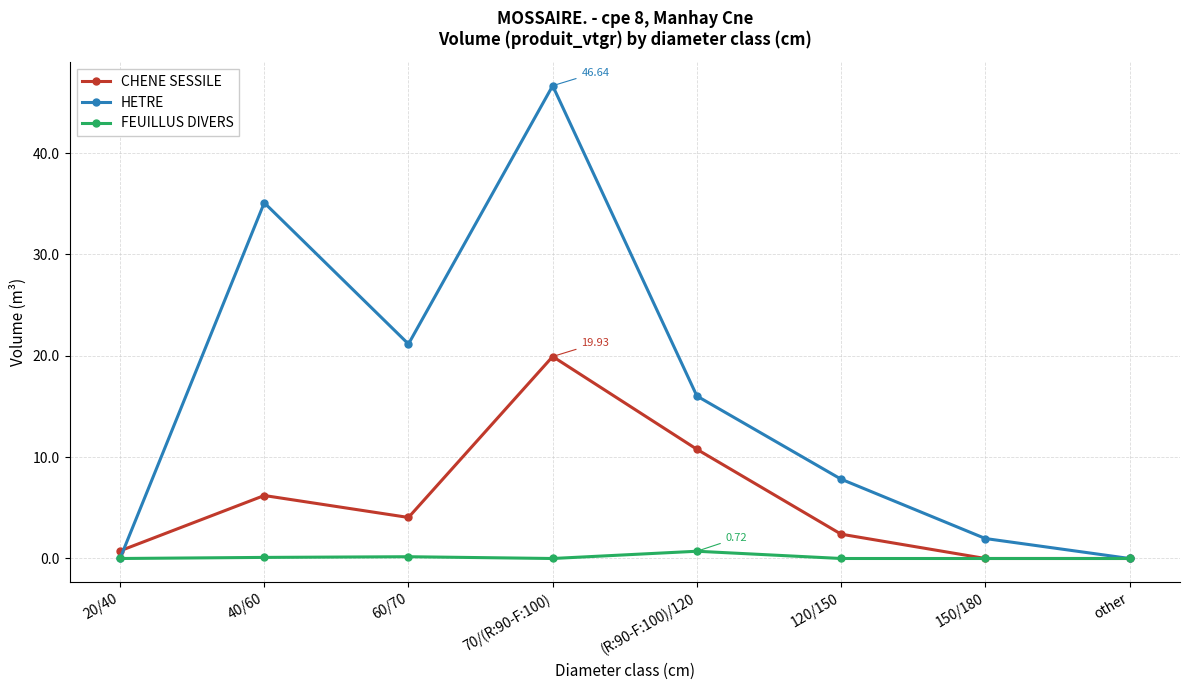

How many data points in CHENE SESSILE are above 4?

4